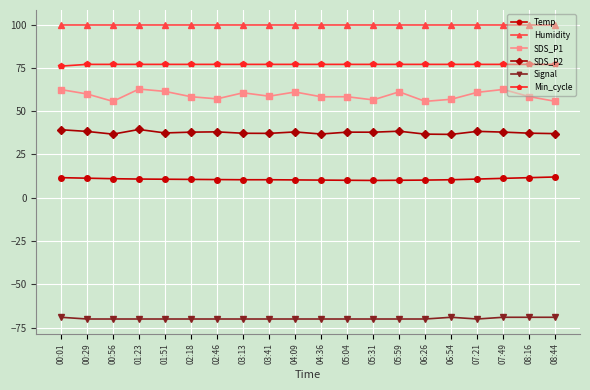

True or false: Temp and Signal cross at least once.

False